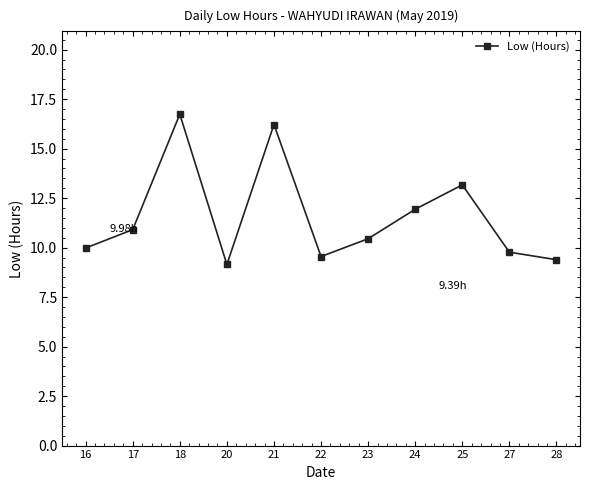

What is the greatest value displayed?

16.7